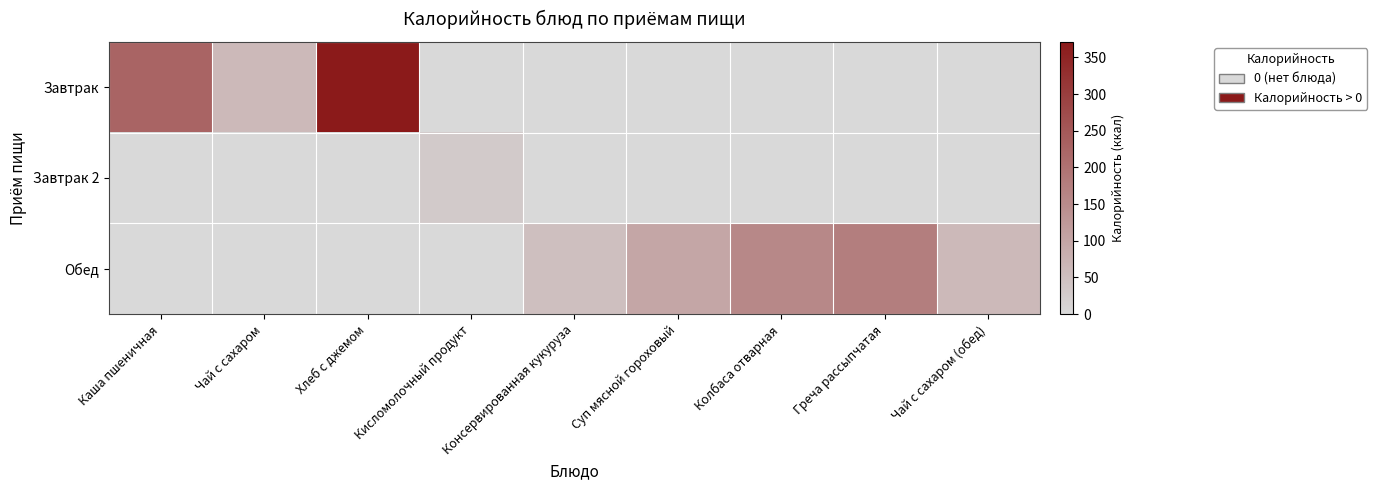

What is the spread (max minus min) of values at Кисломолочный продукт?

30.0